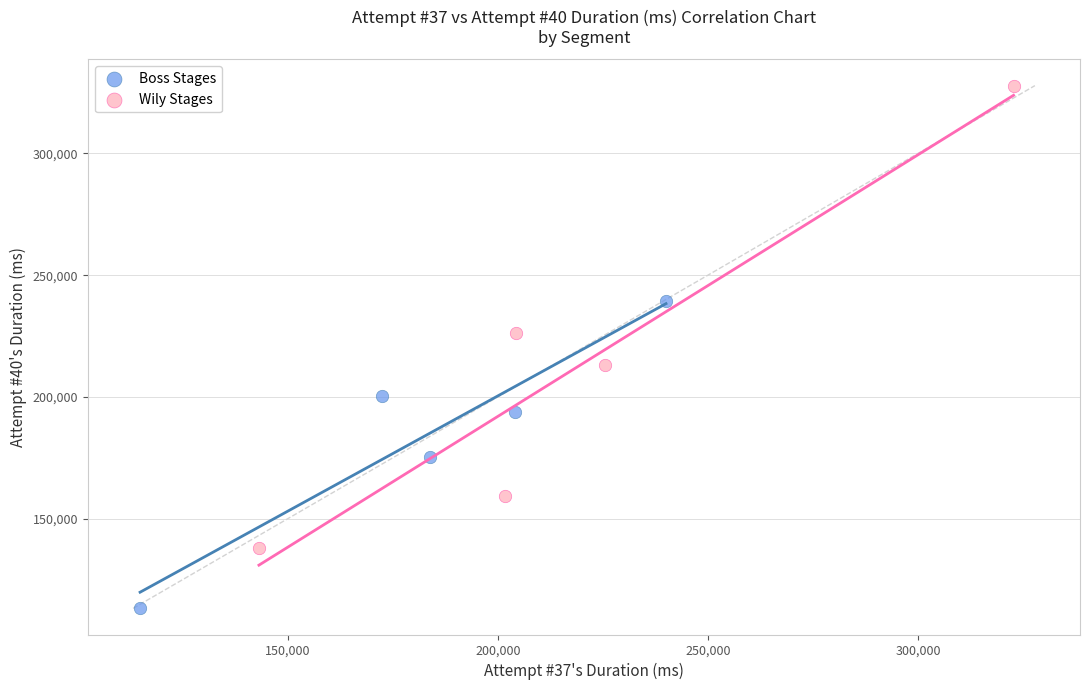

Which series contains the highest Y value?

Wily Stages